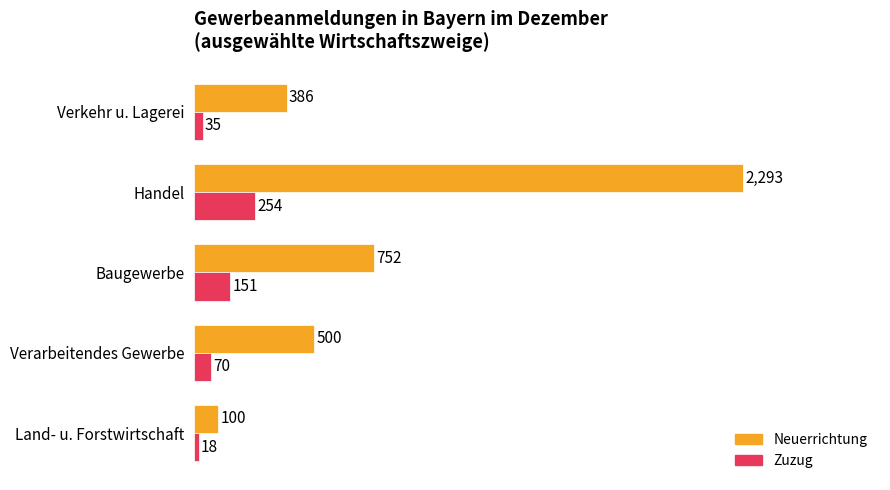

The Neuerrichtung series shows 100 at Land- u. Forstwirtschaft. True or false?

True